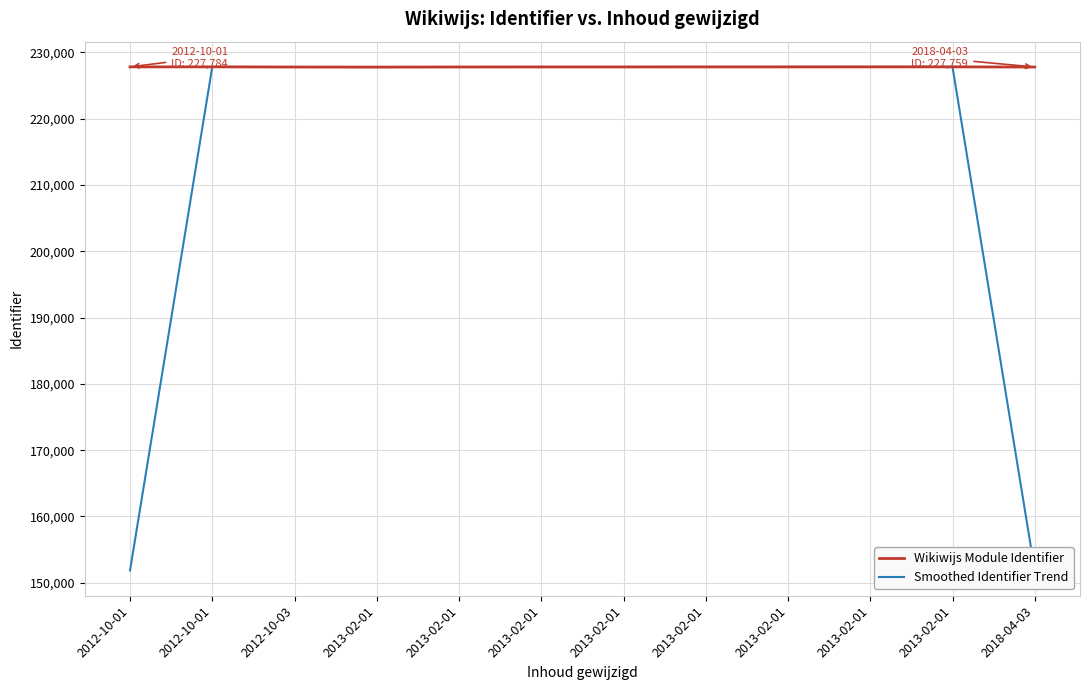

What is the approximate value of Wikiwijs Module Identifier at 2012-10-01?

227784.0